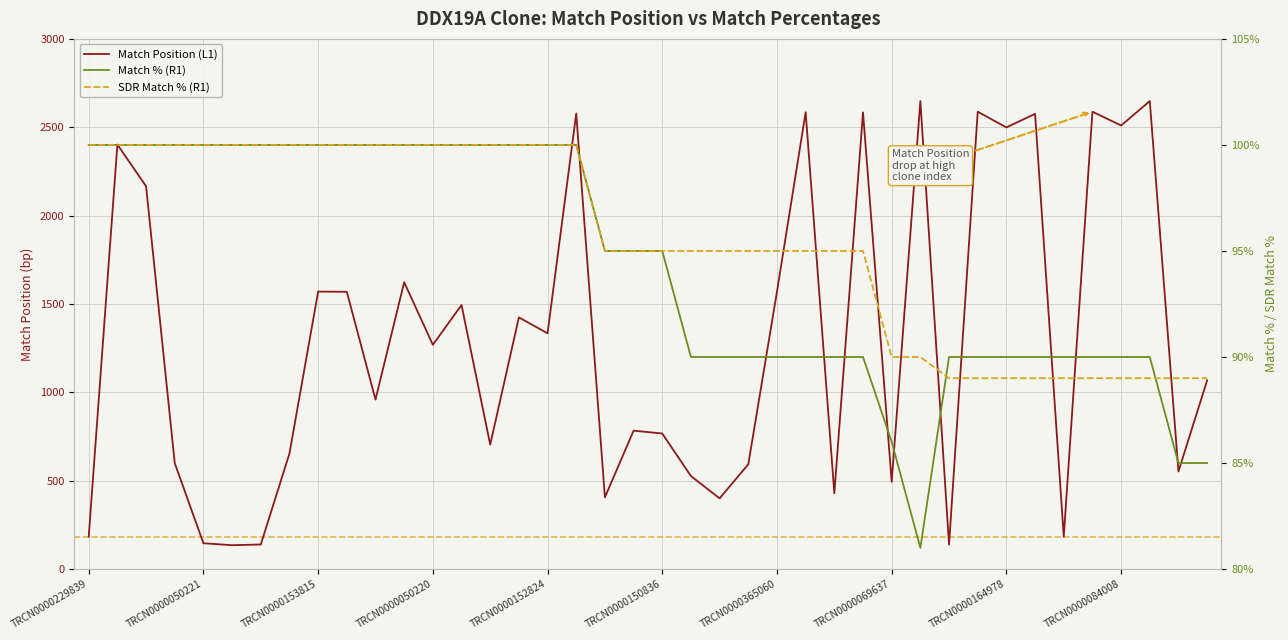

How many values in the Match % (R1) series are below 95?

19